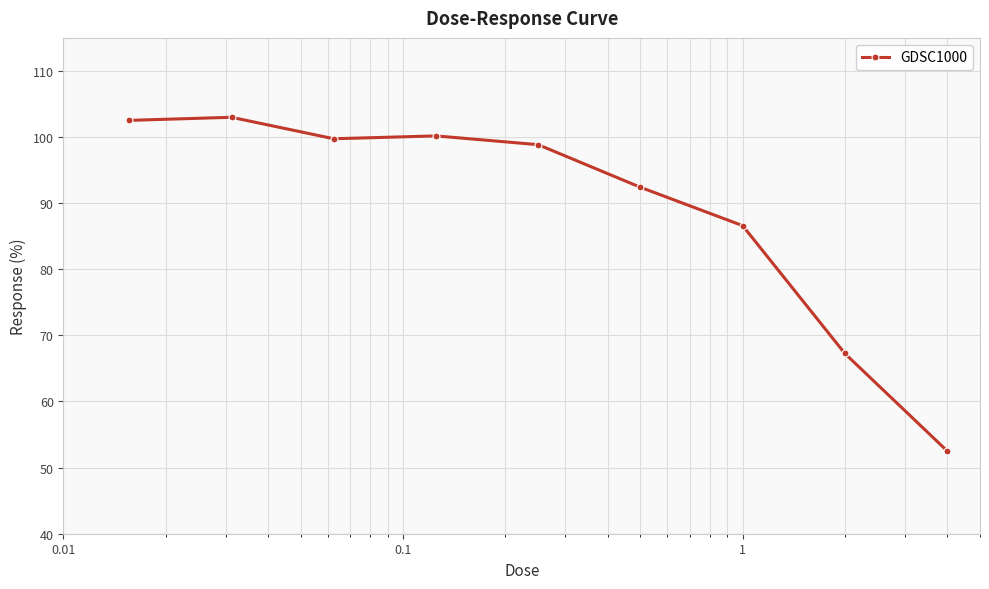

What is the value of the 8th point from the left?

67.3